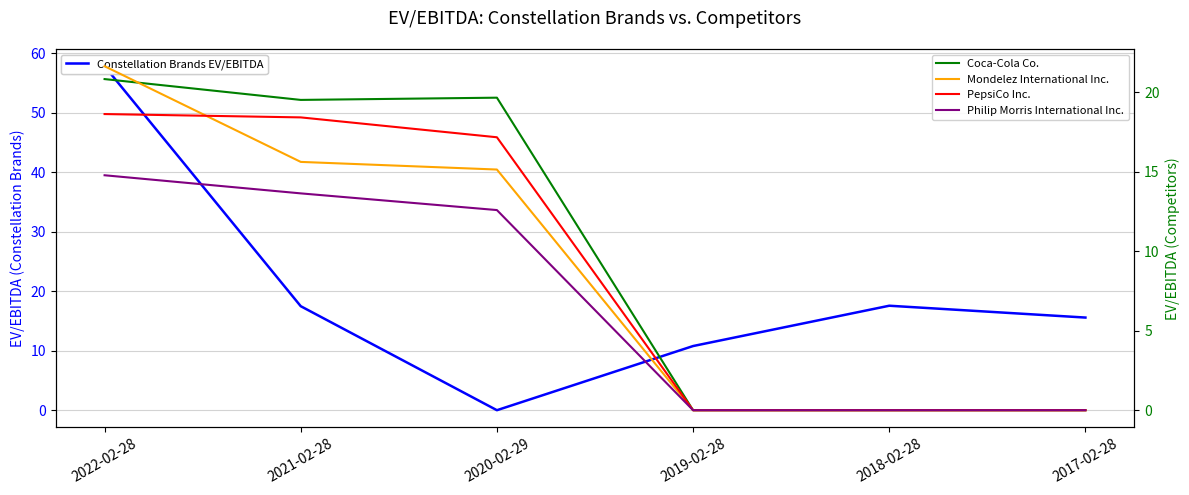

How many lines are shown in the chart?

5